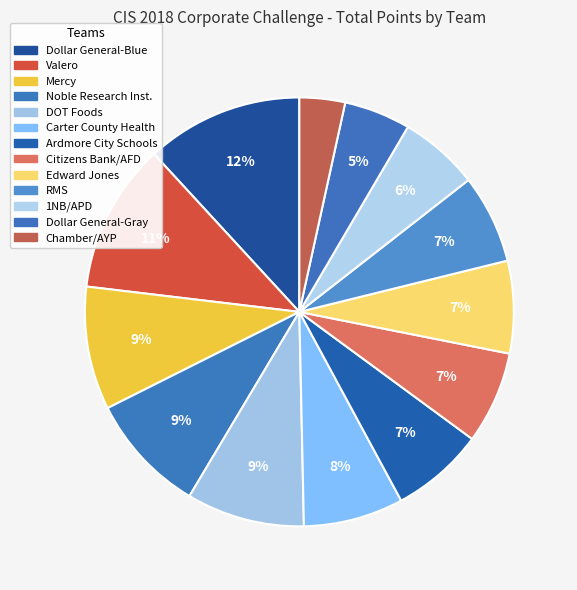

Count the number of slices in the pie.

13